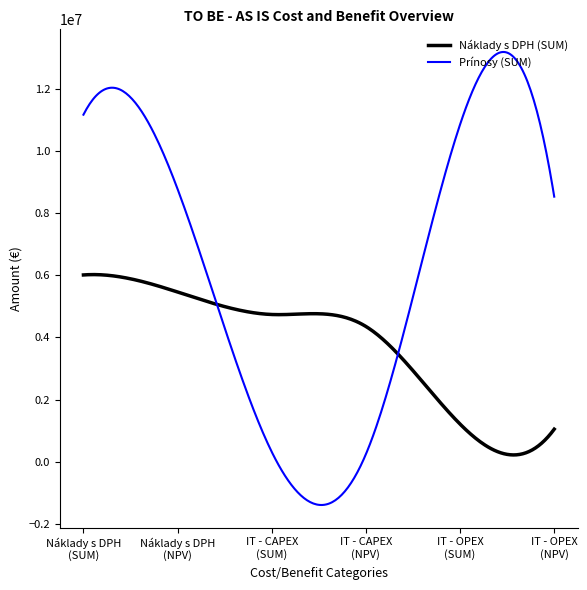

Which series has the largest total across all categories?

Prínosy (SUM)